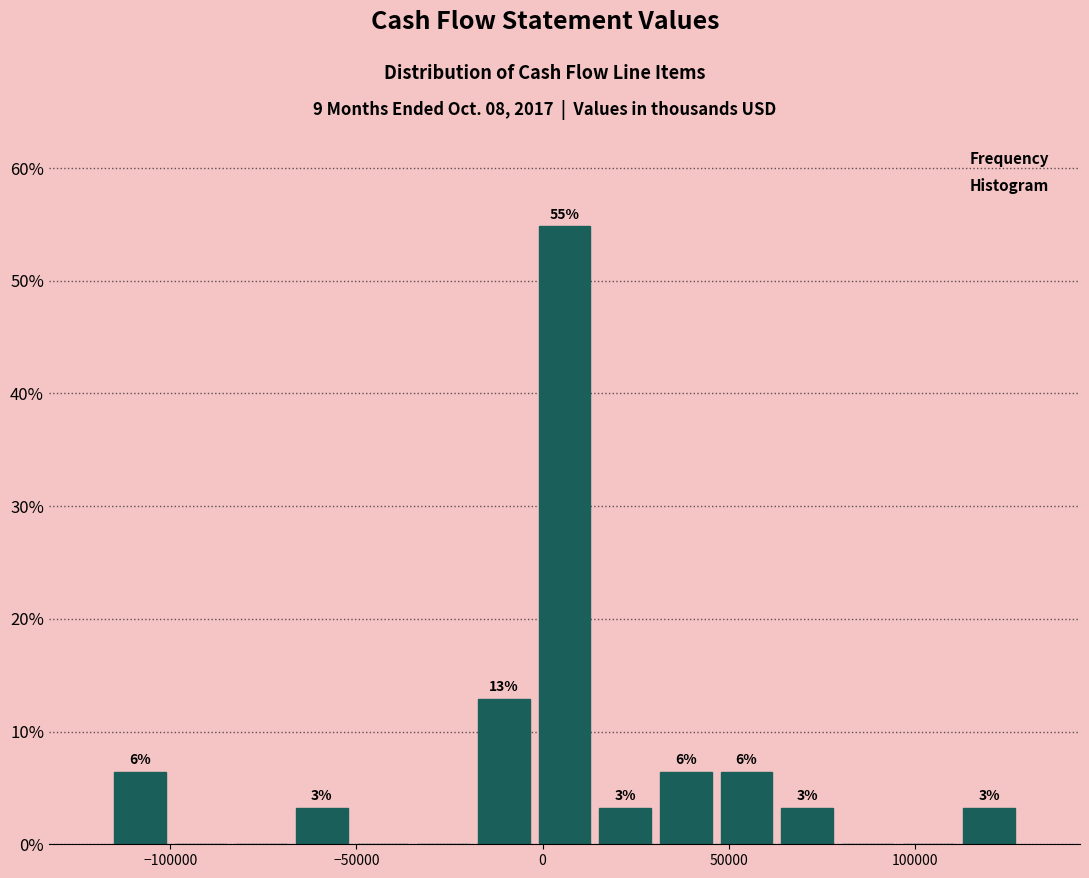

Around what value on the x-axis is the tallest bar? Give the approximate position of its centre, as read against the axis.

5000